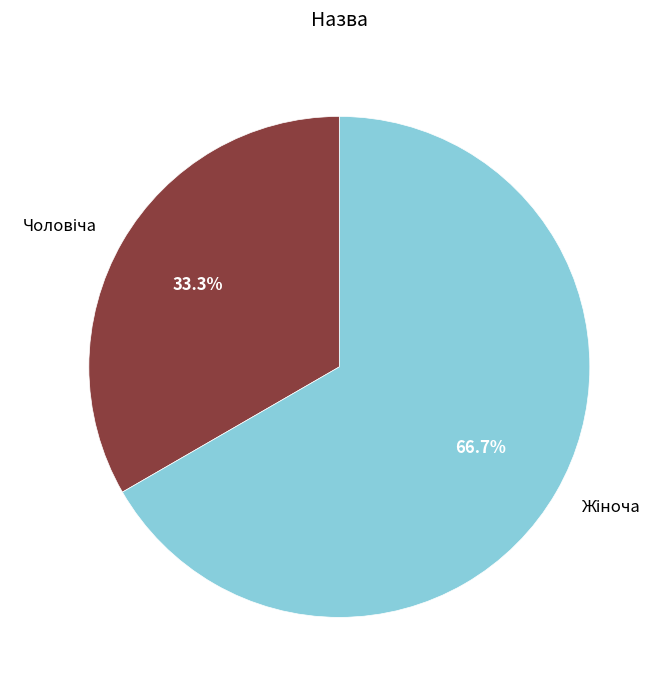

How many slices are in this pie chart?

2